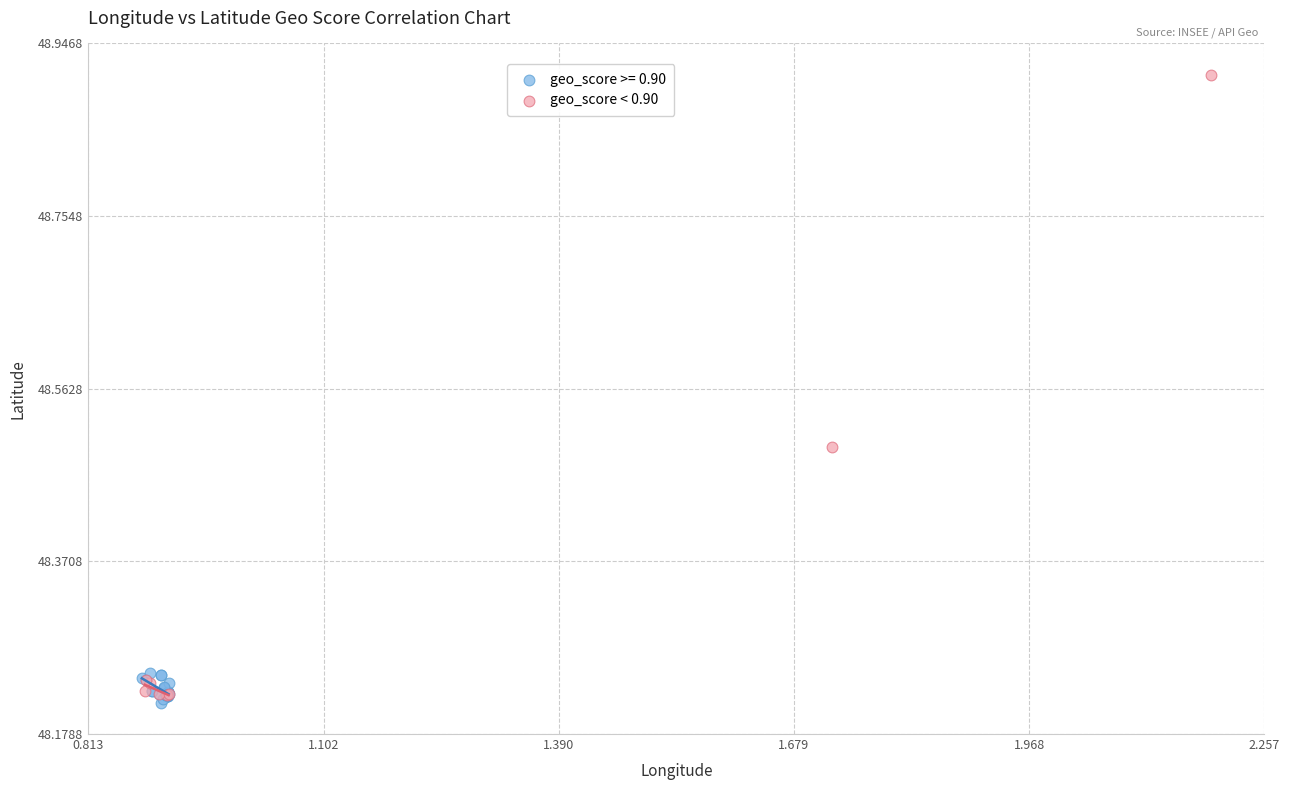

Which series has the widest spread of Y values?

geo_score < 0.90